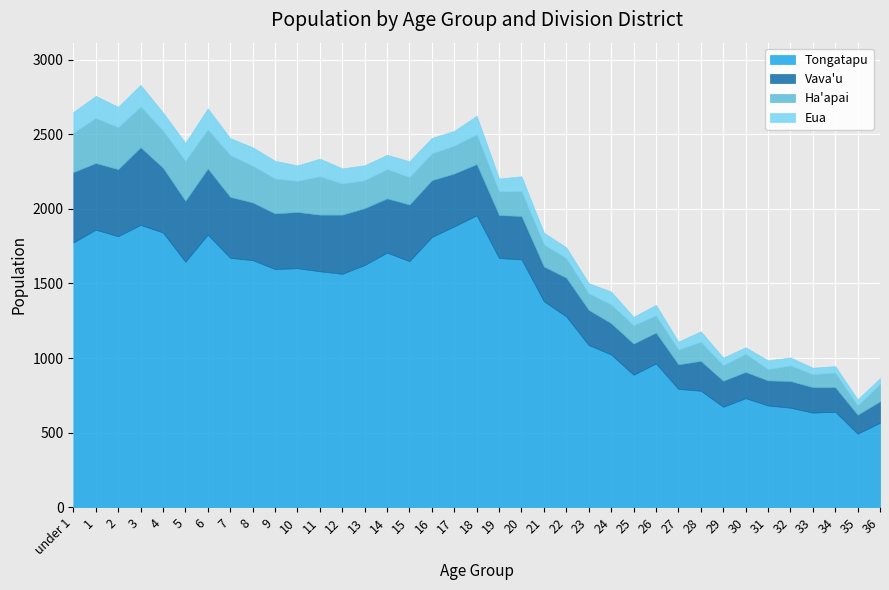

What is the highest value of the Vava'u series?

521